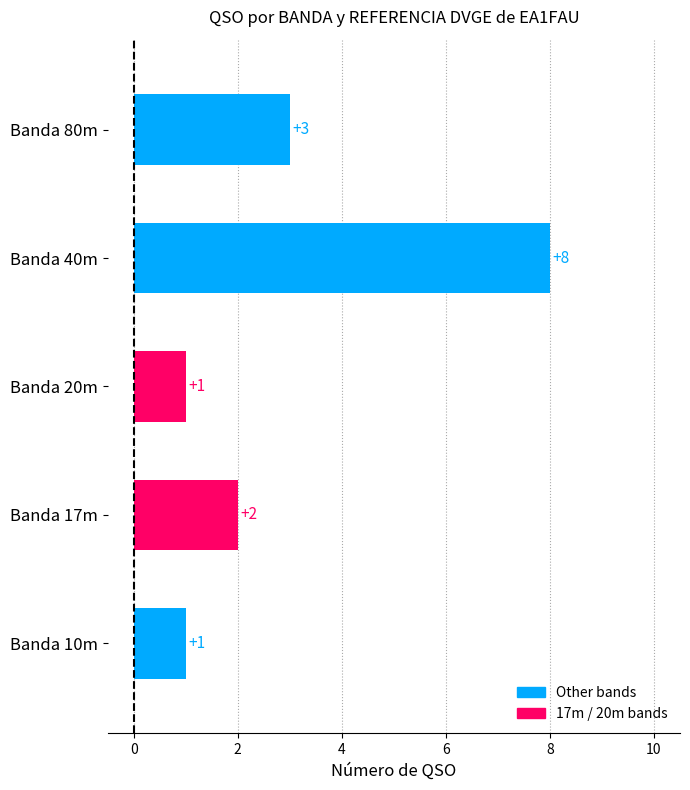

How many data points are less than 2?

2